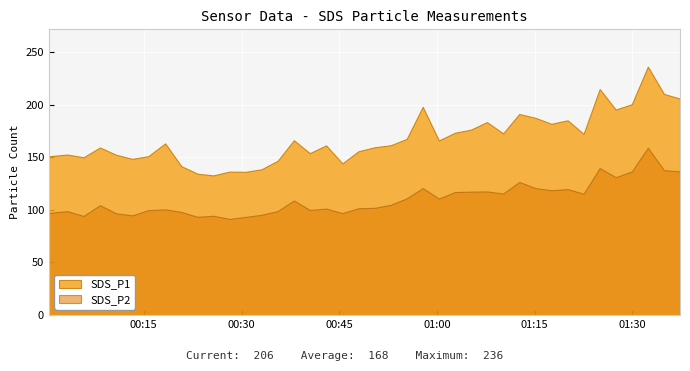

At which label is SDS_P1 closest to 184?

27